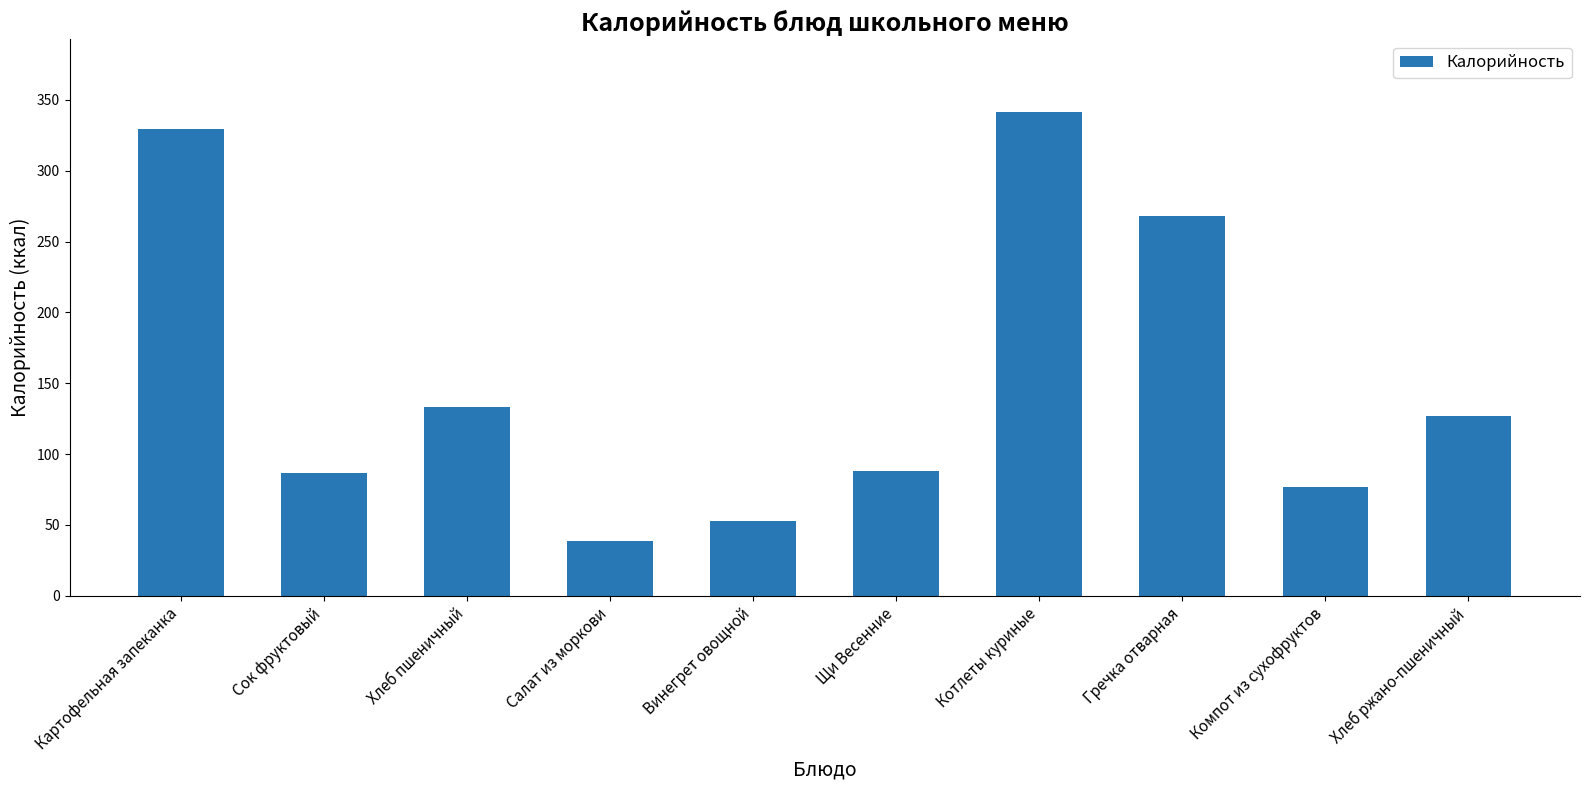

Reading left to right, extract all data points from this chart.

329.5	86.4	133.2	39.0	52.7	88.0	341.4	268.1	76.8	126.7